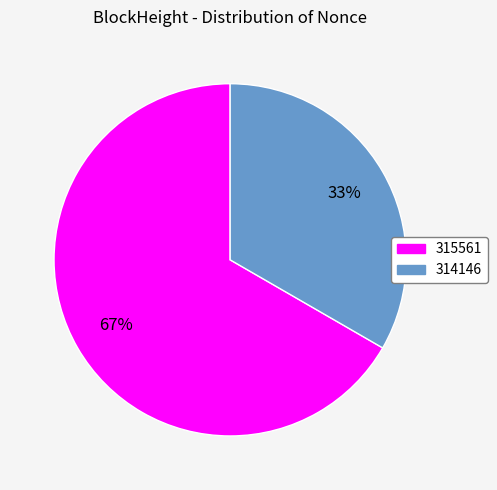

Does 315561 account for over 50% of the chart?

Yes